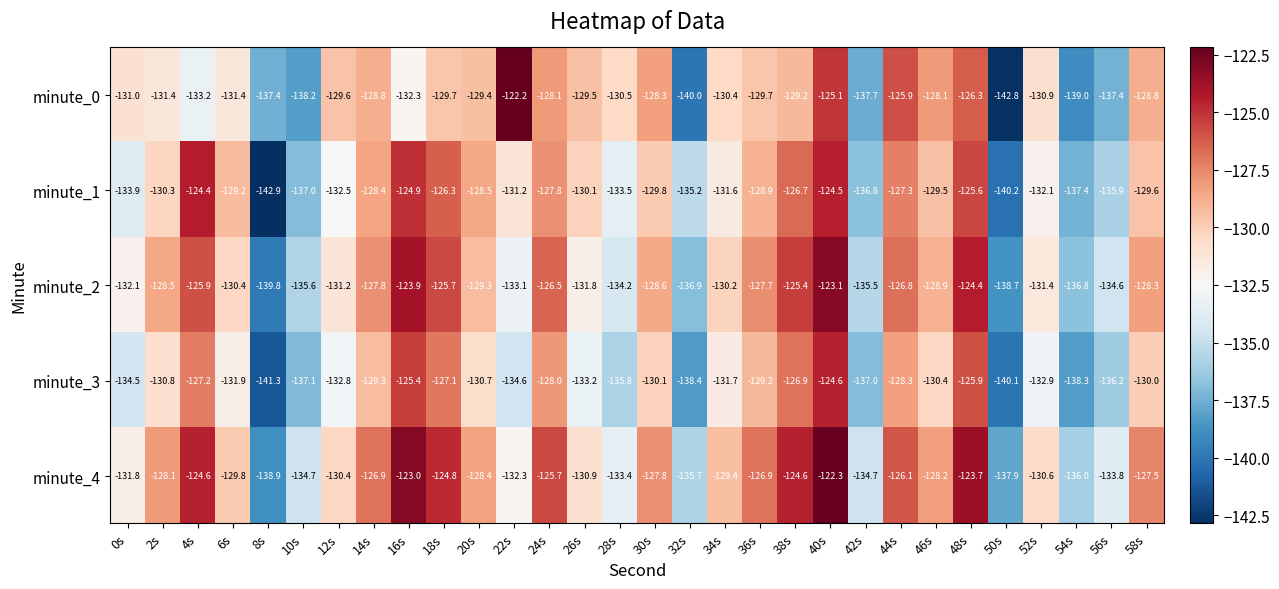

How many data points in minute_0 are less than -129?

21